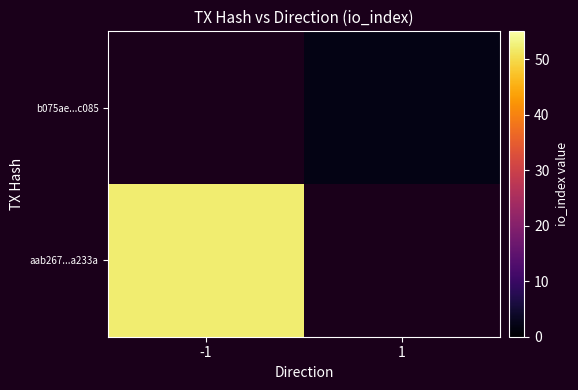

Which has a higher value, 1 or -1?

-1